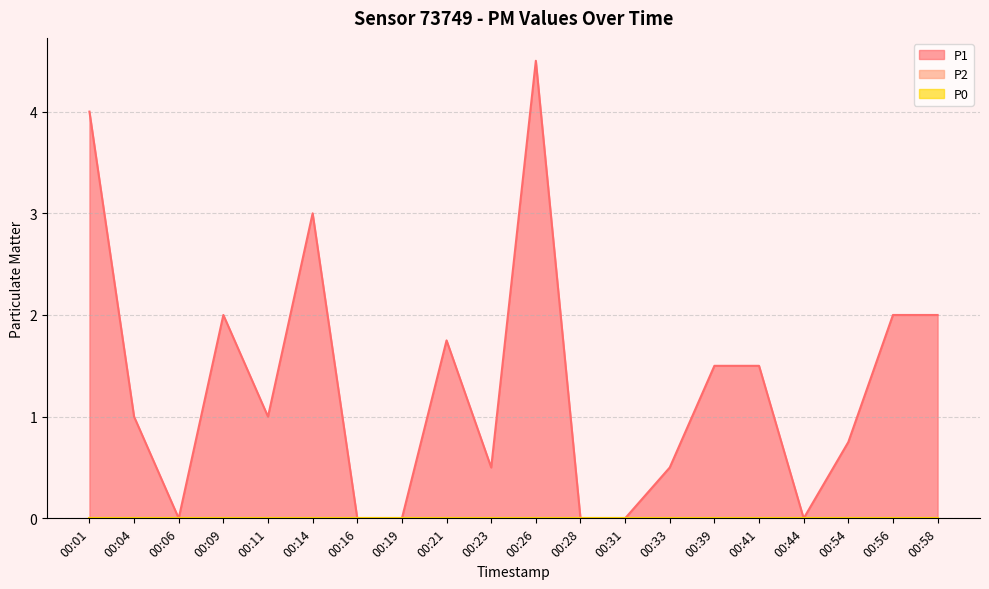

True or false: P0 has more than 2 points higher than both neighbors.

False